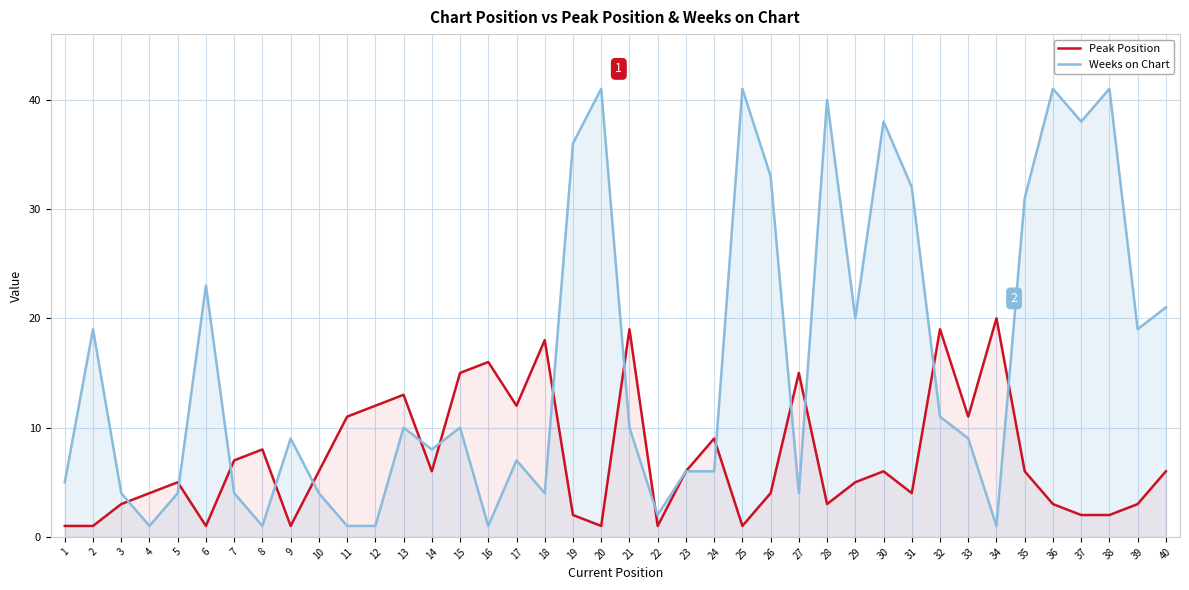

The value of Peak Position at 13 is 21. True or false?

False